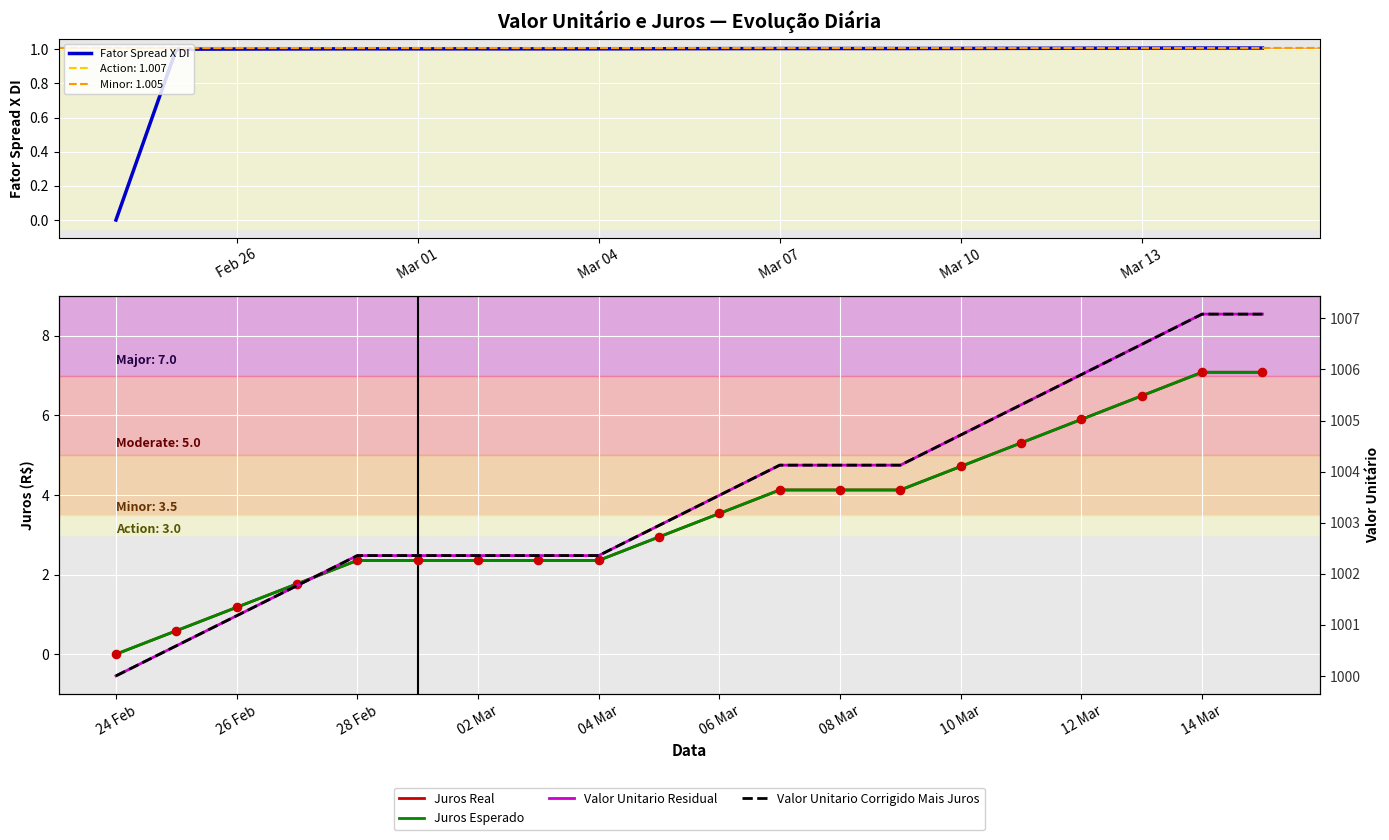

Which series has the largest total across all categories?

Valor Unitario Residual